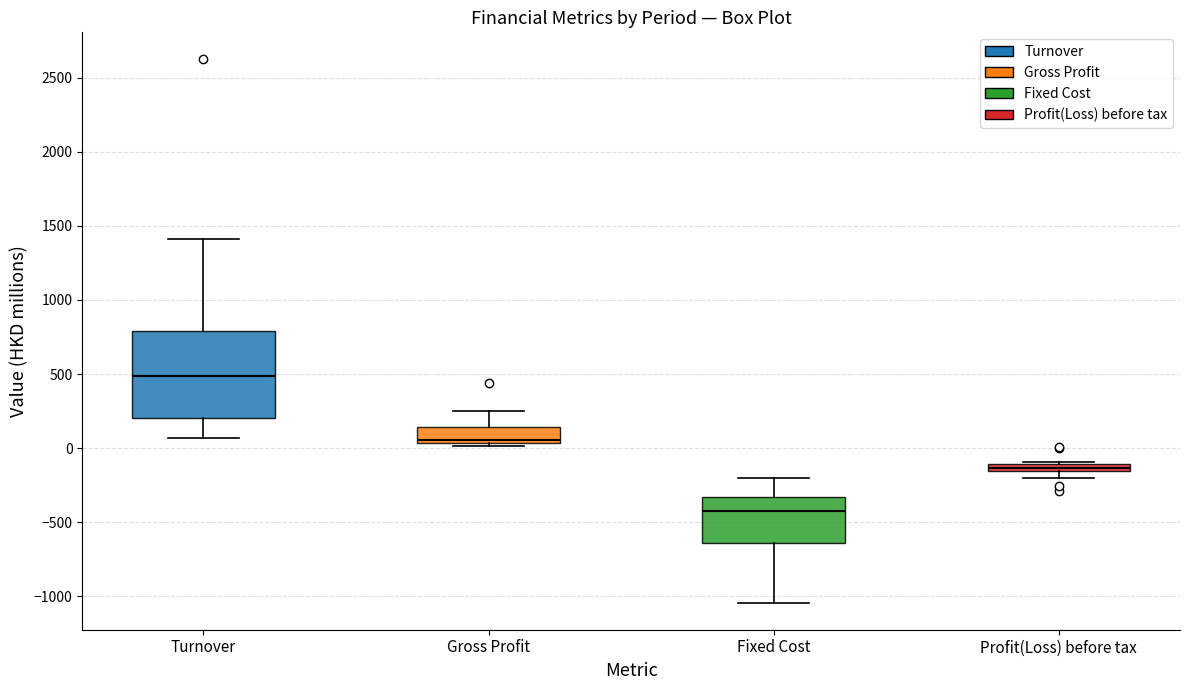

Where is the upper edge of the box for Gross Profit on the y-axis? The values are not printed on the chart, so give them approximately, as read against the axis.

150